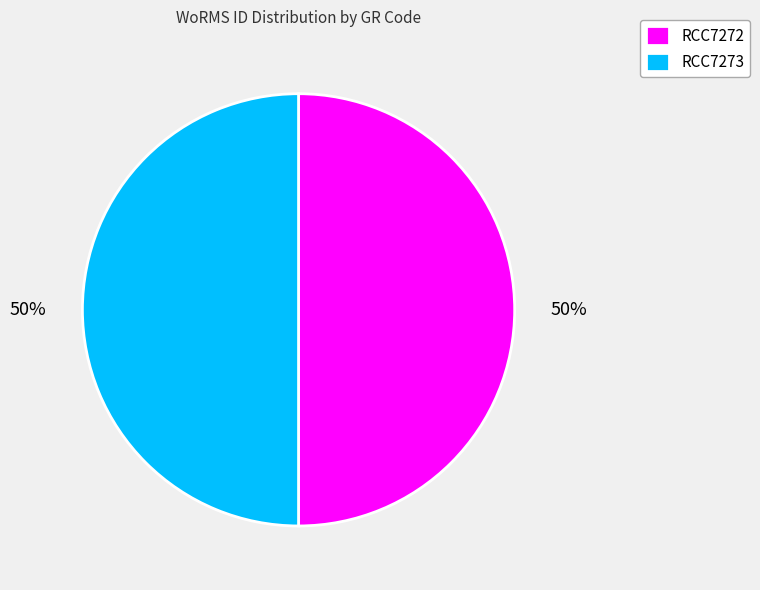

Approximately how many times larger is the value at RCC7272 compared to RCC7273?

1.0